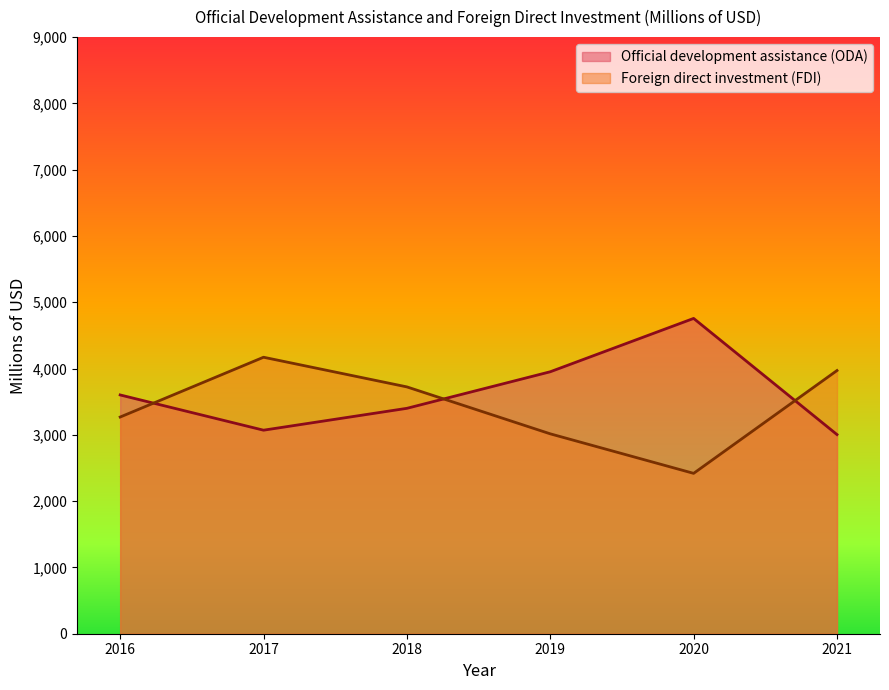

True or false: Foreign direct investment (FDI) has a value of 3723.4 at 2018.

True